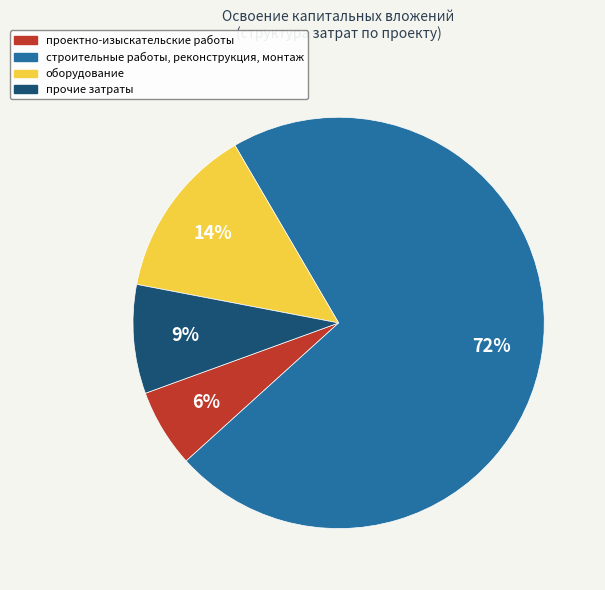

Is строительные работы, реконструкция, монтаж the majority of the pie?

Yes